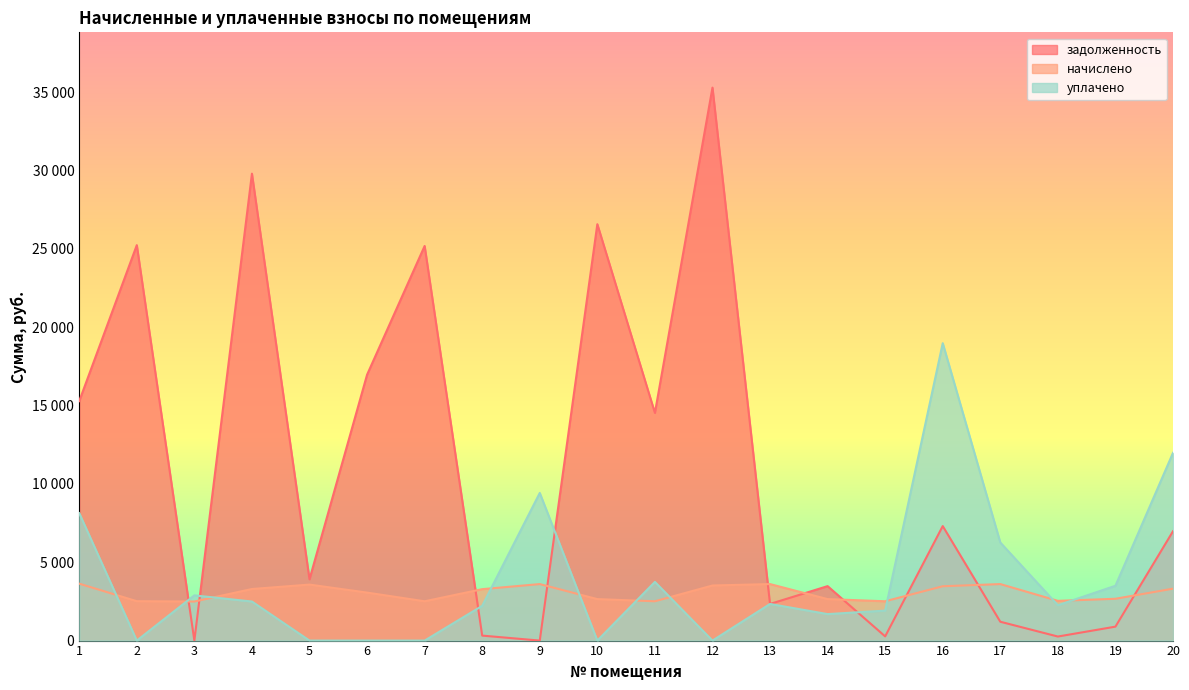

The начислено series shows 5759.7 at 1. True or false?

False